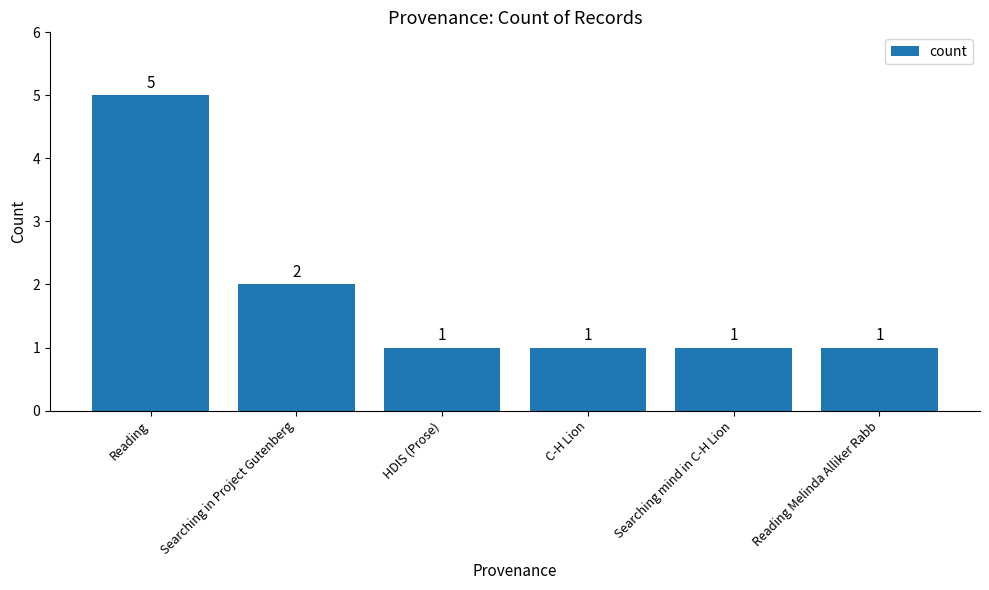

The value at Searching mind in C-H Lion is 1. True or false?

True